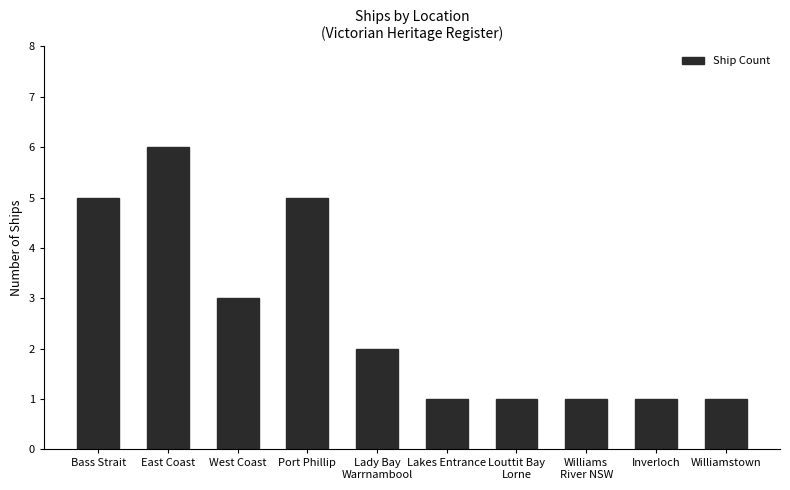

What is the difference between the maximum and second lowest values?

5